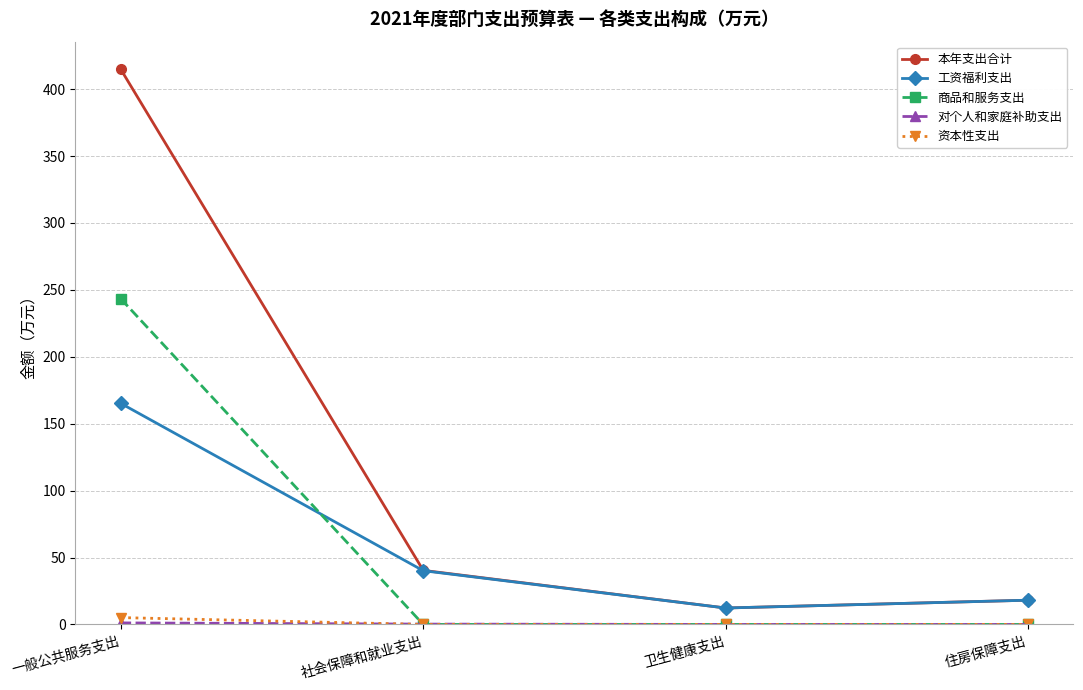

True or false: 商品和服务支出 and 本年支出合计 intersect in this chart.

False